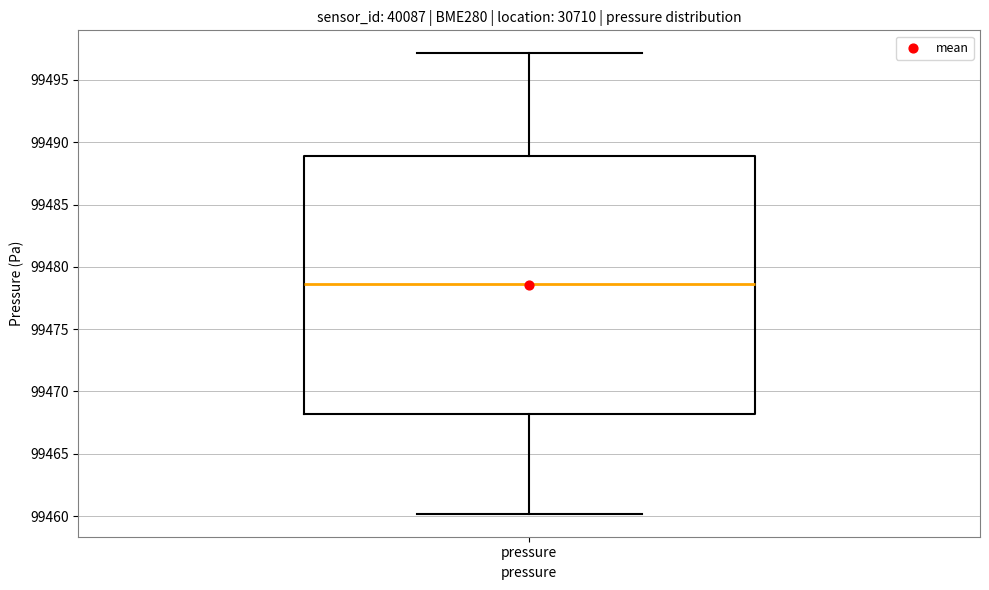

Where is the upper edge of the box for pressure on the y-axis? The values are not printed on the chart, so give them approximately, as read against the axis.

99489.0